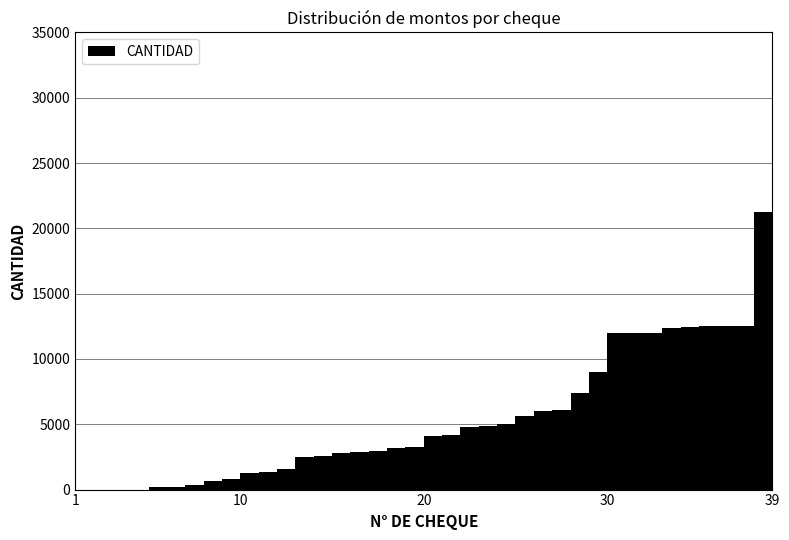

What is the average value?

6020.7